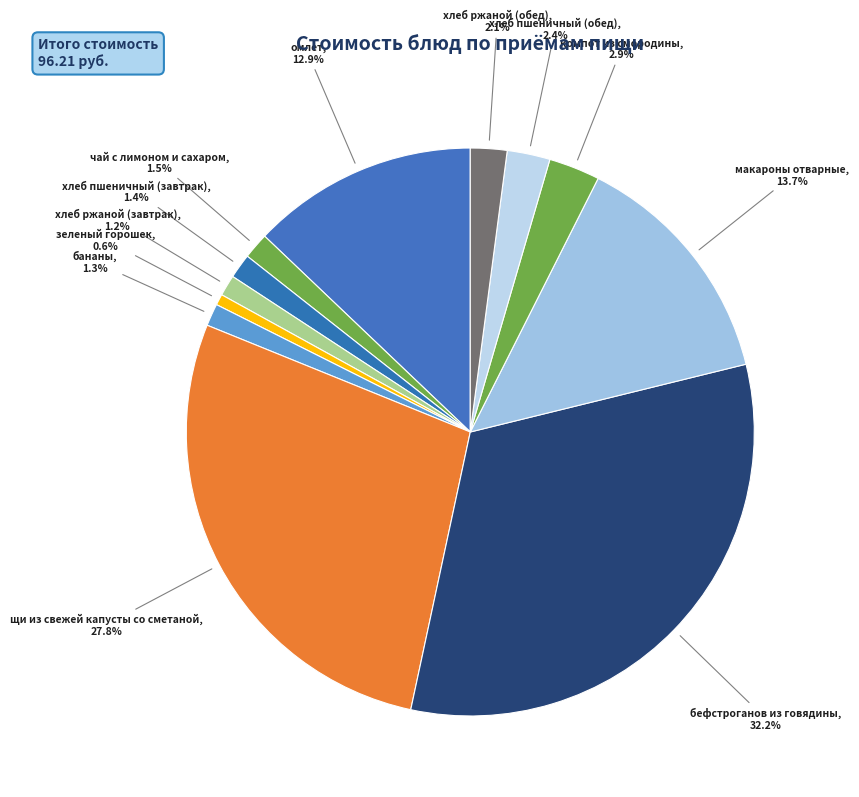

How many segments does this pie chart have?

12